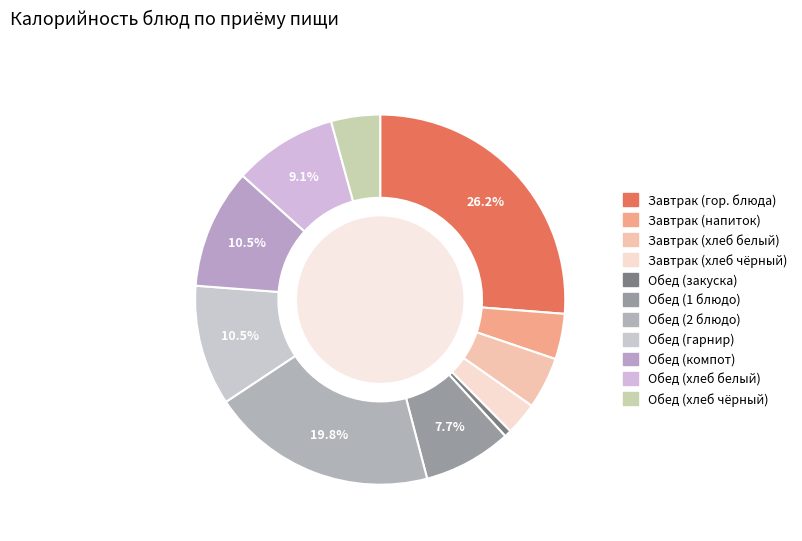

Count the number of slices in the pie.

11